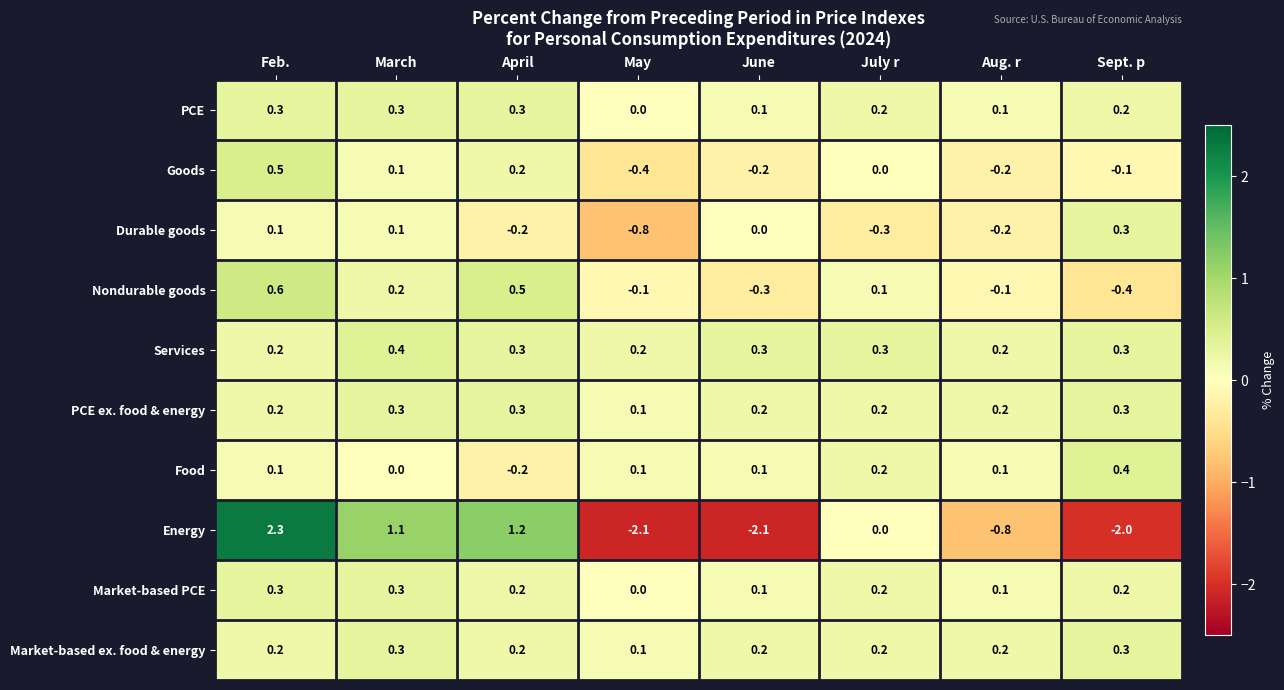

How many values in Goods are below zero?

4